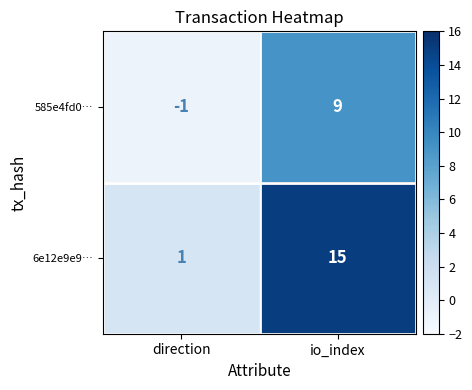

Reading right to left, list all the values displayed in this chart.

585e4fd0…: 9	-1
6e12e9e9…: 15	1